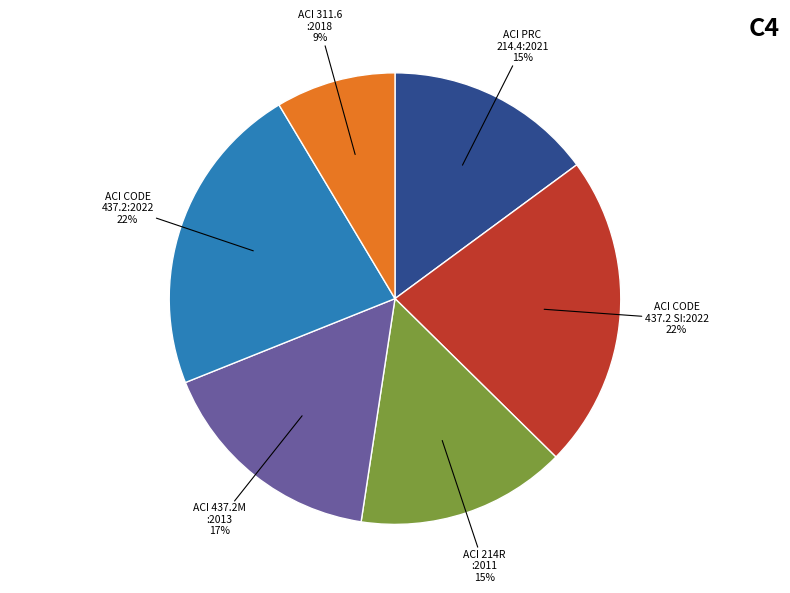

Does any single category account for the majority?

No